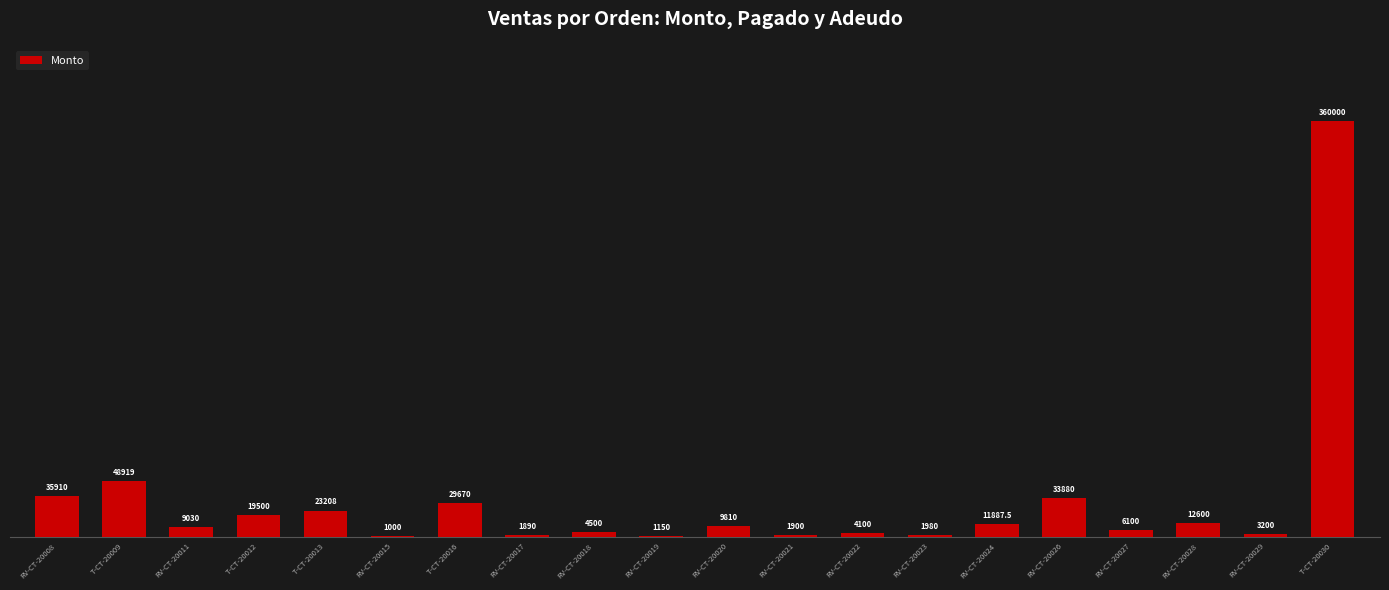

At which category does the chart reach its peak across all series?

T-CT-20030